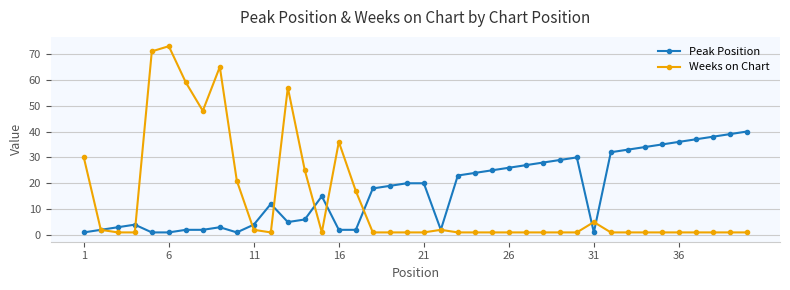

Which series has the widest spread of values?

Weeks on Chart